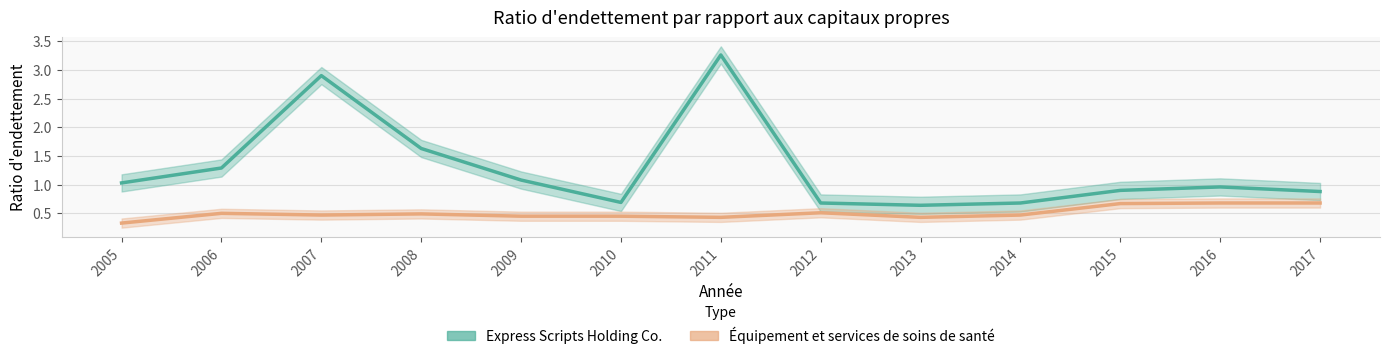

The Express Scripts Holding Co. series shows 0.2 at 2010. True or false?

False